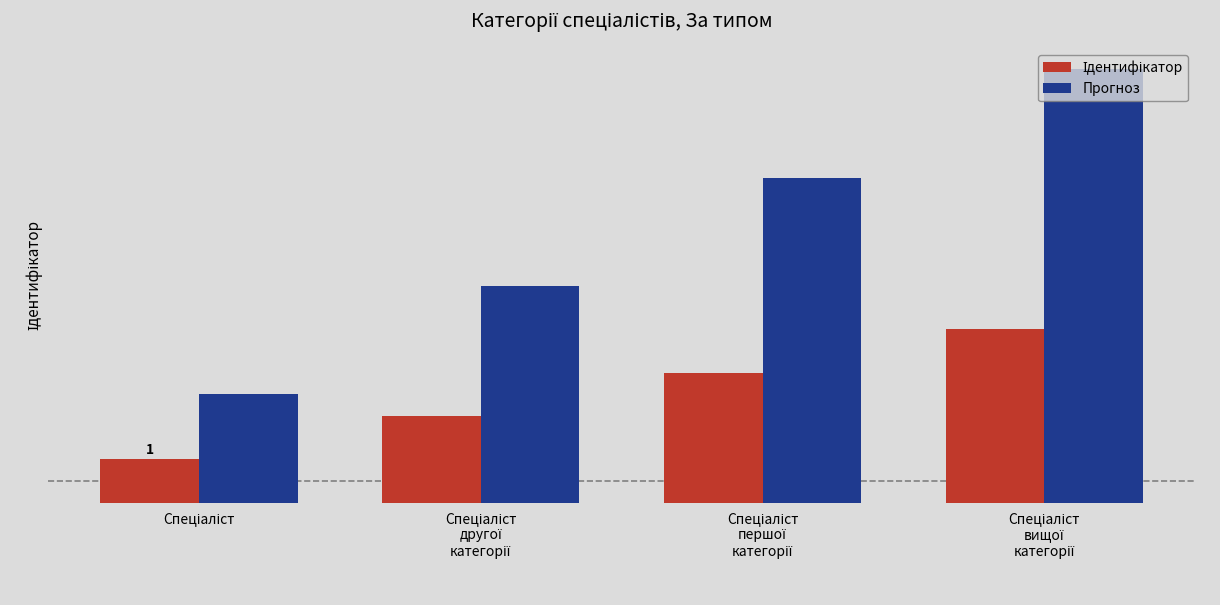

Does the chart contain stacked bars?

No